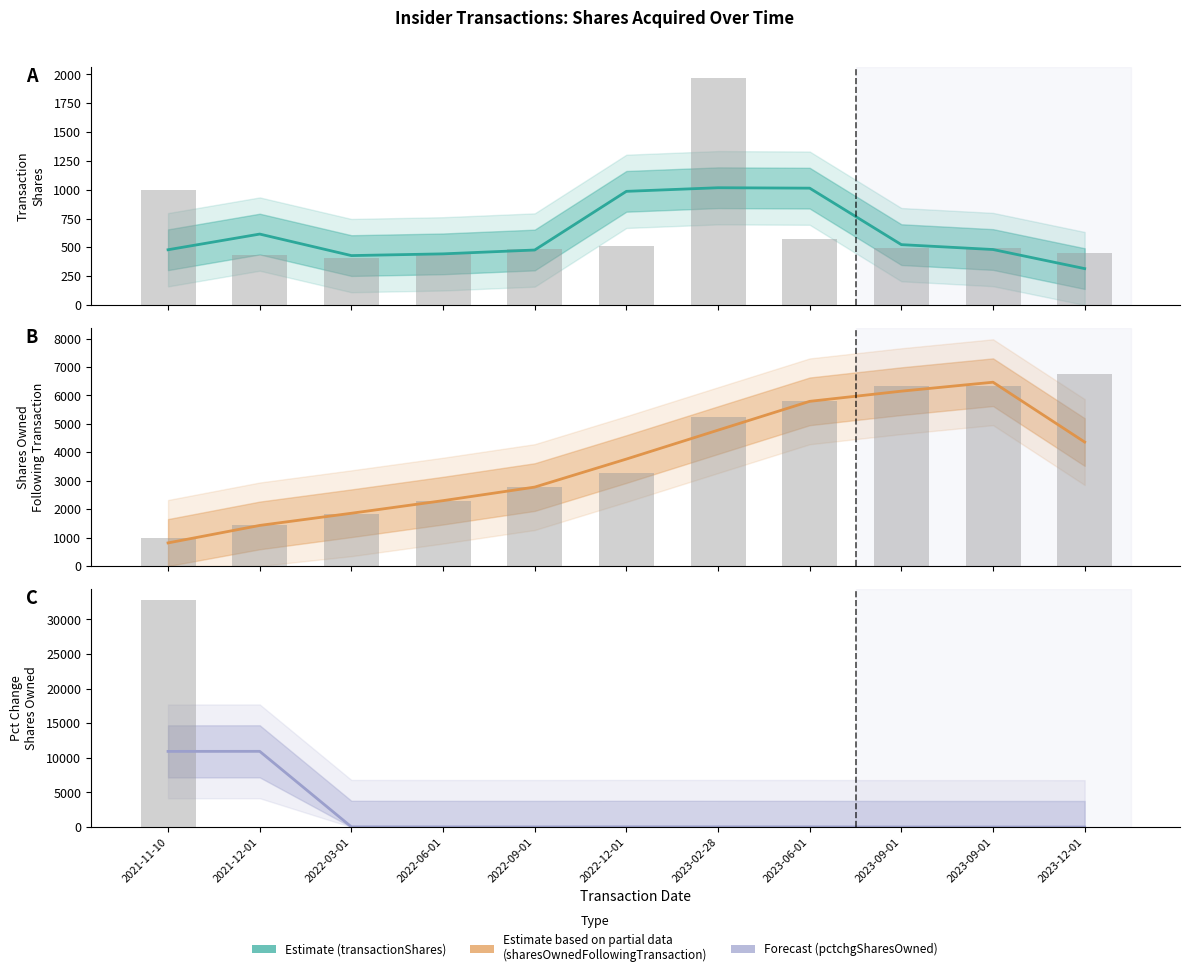

At how many categories does at least one series exceed 6296?

3